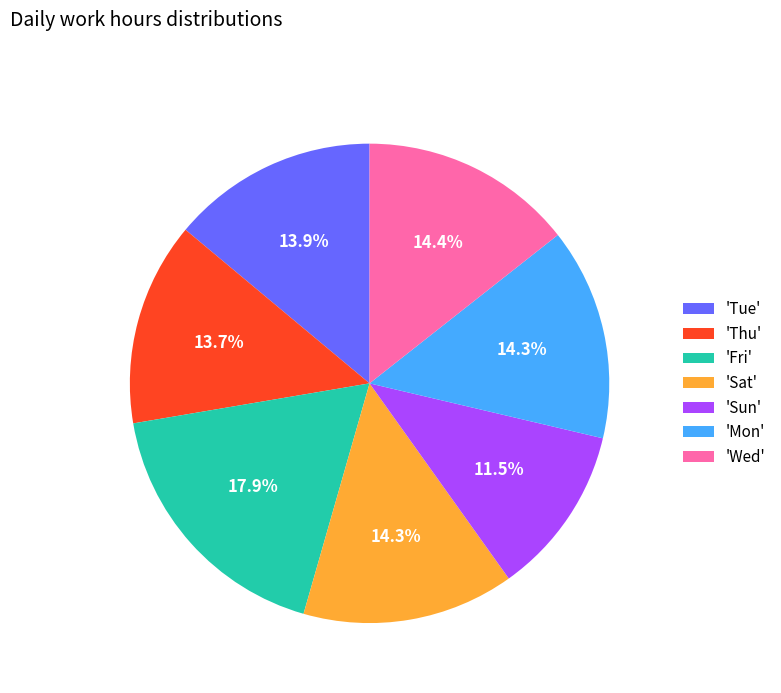

What is the total percentage of 'Mon' and 'Sun'?

25.8%